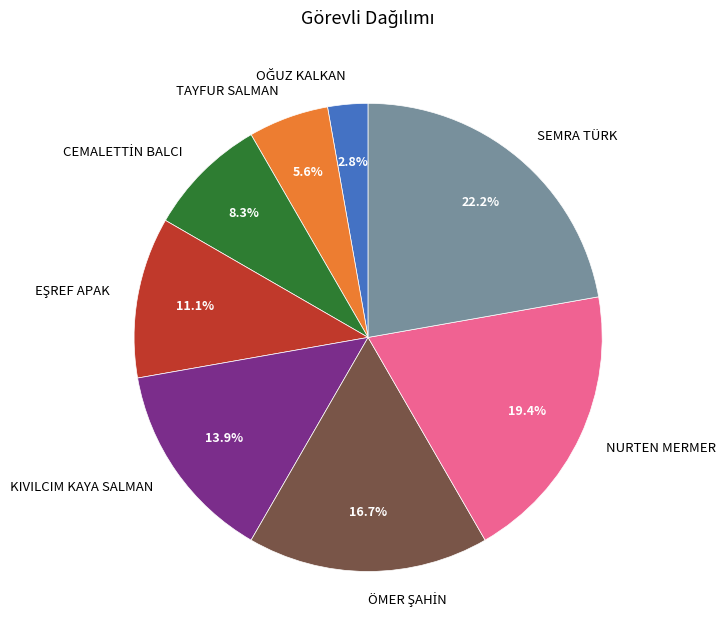

Does any single category account for the majority?

No